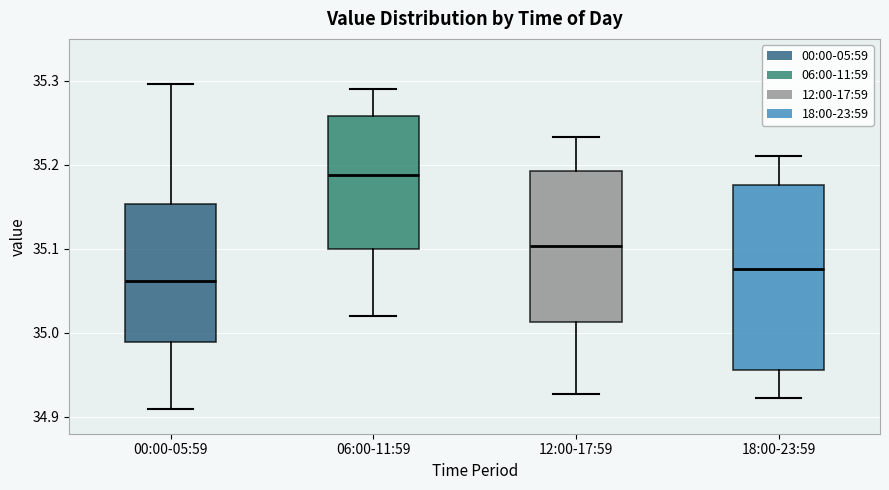

Which box's median line is the lowest?

00:00-05:59